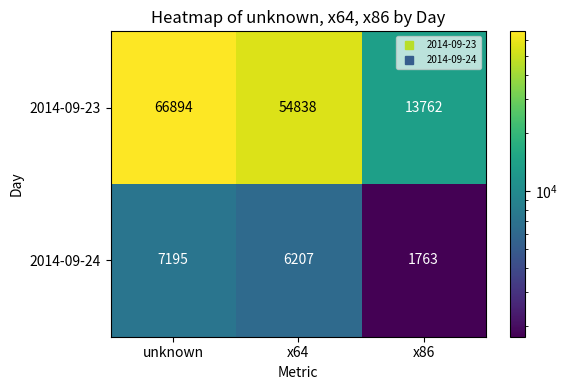

Which series has the largest total across all categories?

2014-09-23